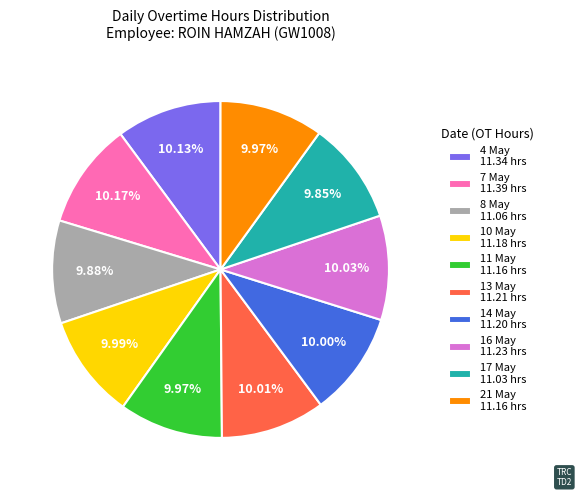

Approximately how many times larger is the value at 10 May 11.18 hrs compared to 14 May 11.20 hrs?

1.0